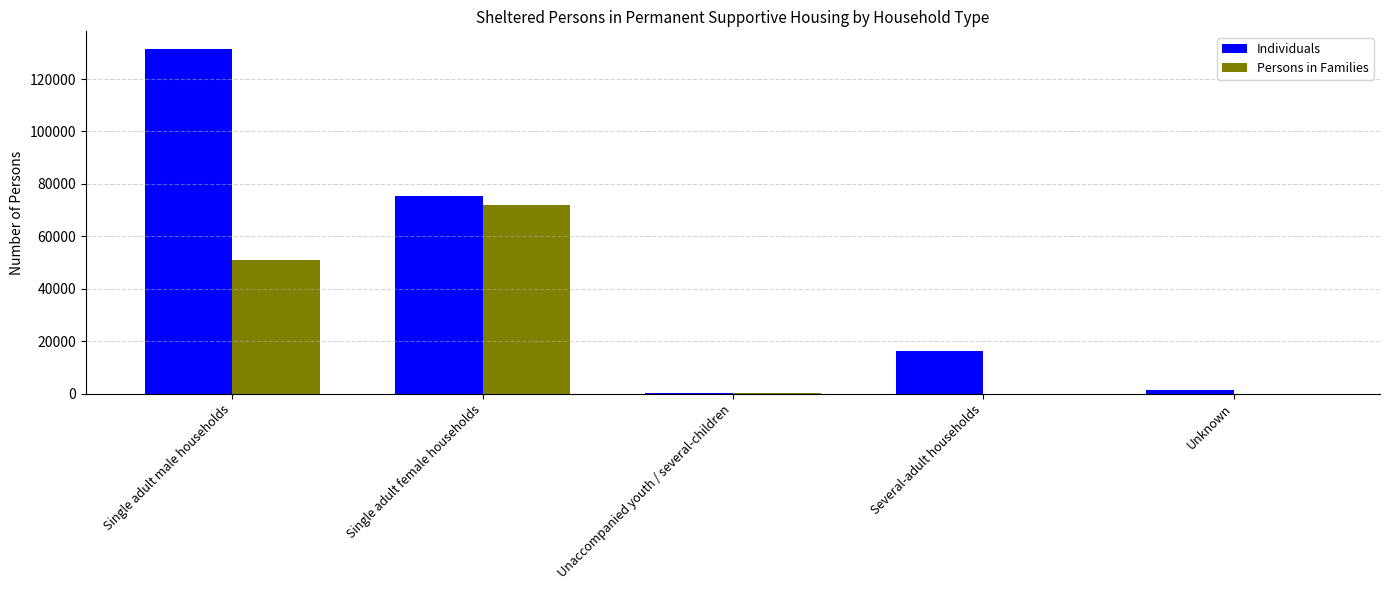

Is the value of Individuals at Unknown greater than the value of Persons in Families at Unaccompanied youth / several-children?

Yes